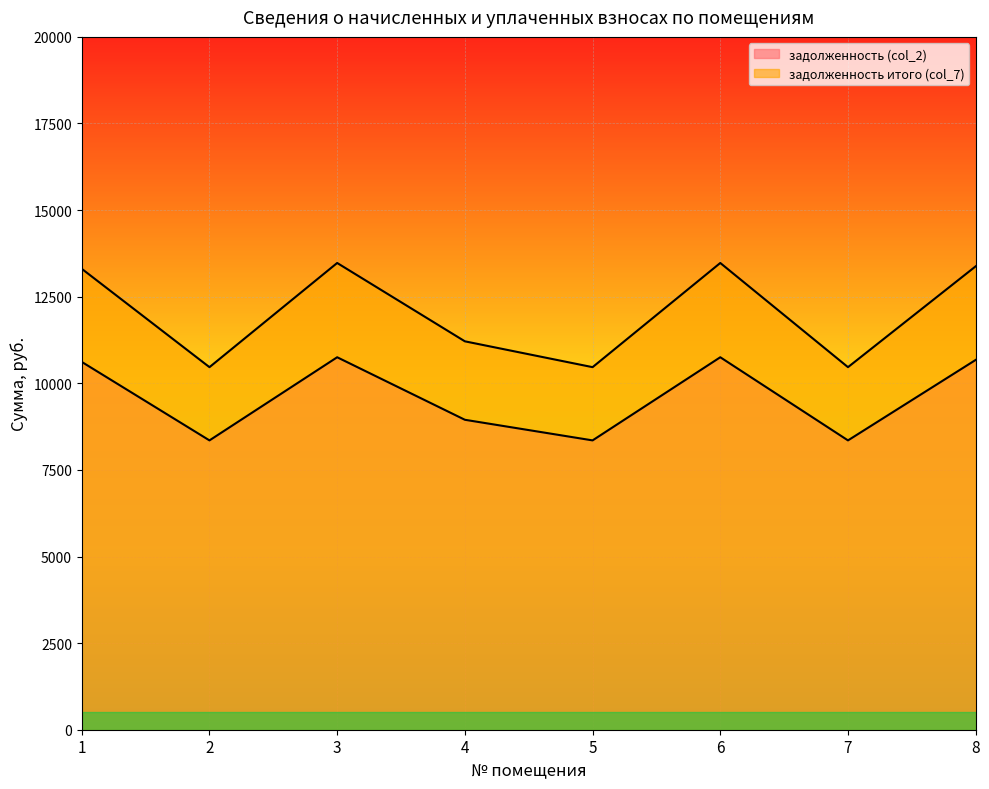

Rank the series by their average value, from lowest to highest.

задолженность итого (col_7), задолженность (col_2)